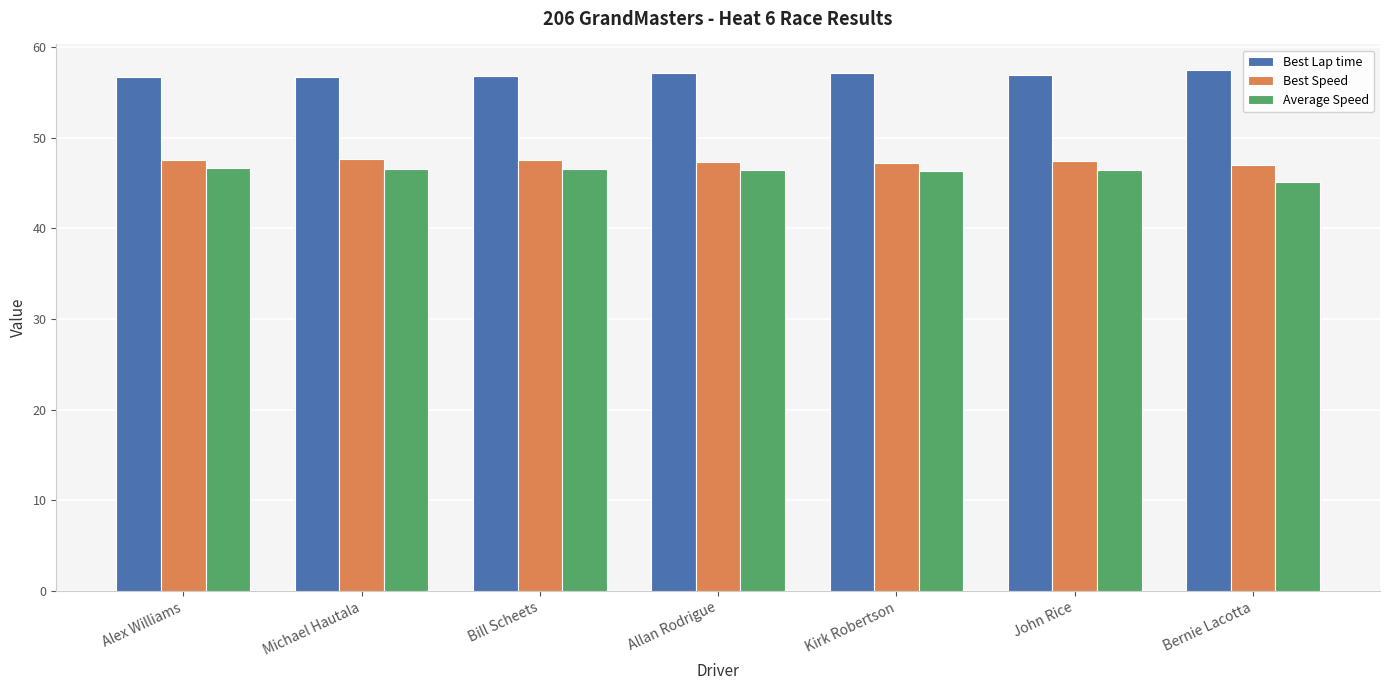

How many groups of bars are there?

7